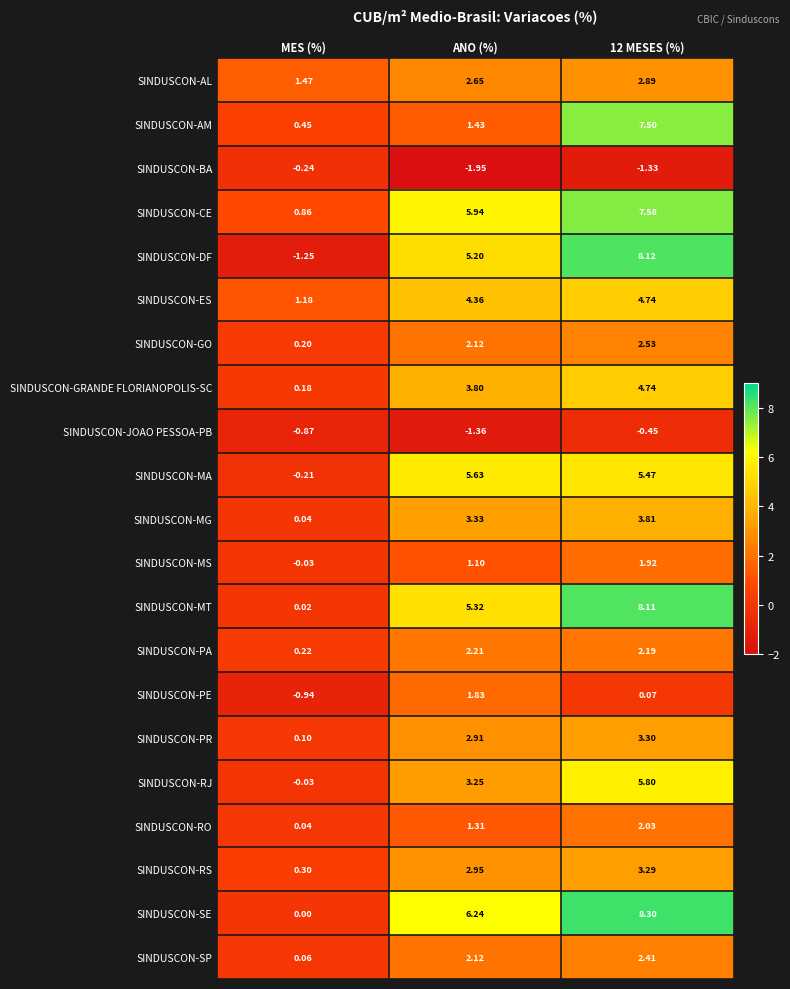

Which category has the lowest value across all series?

ANO (%)